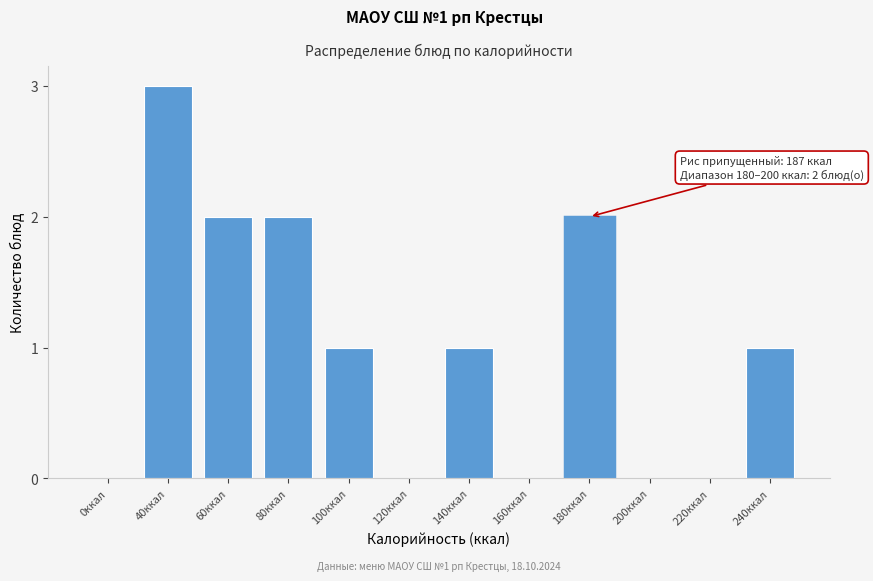

Reading left to right, what are all the values shown in this chart?

0ккал=0	40ккал=3	60ккал=2	80ккал=2	100ккал=1	120ккал=0	140ккал=1	160ккал=0	180ккал=2	200ккал=0	220ккал=0	240ккал=1